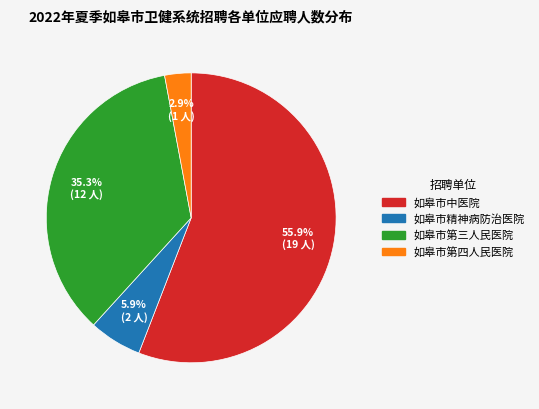

Which has a higher value, 如皋市第四人民医院 or 如皋市中医院?

如皋市中医院